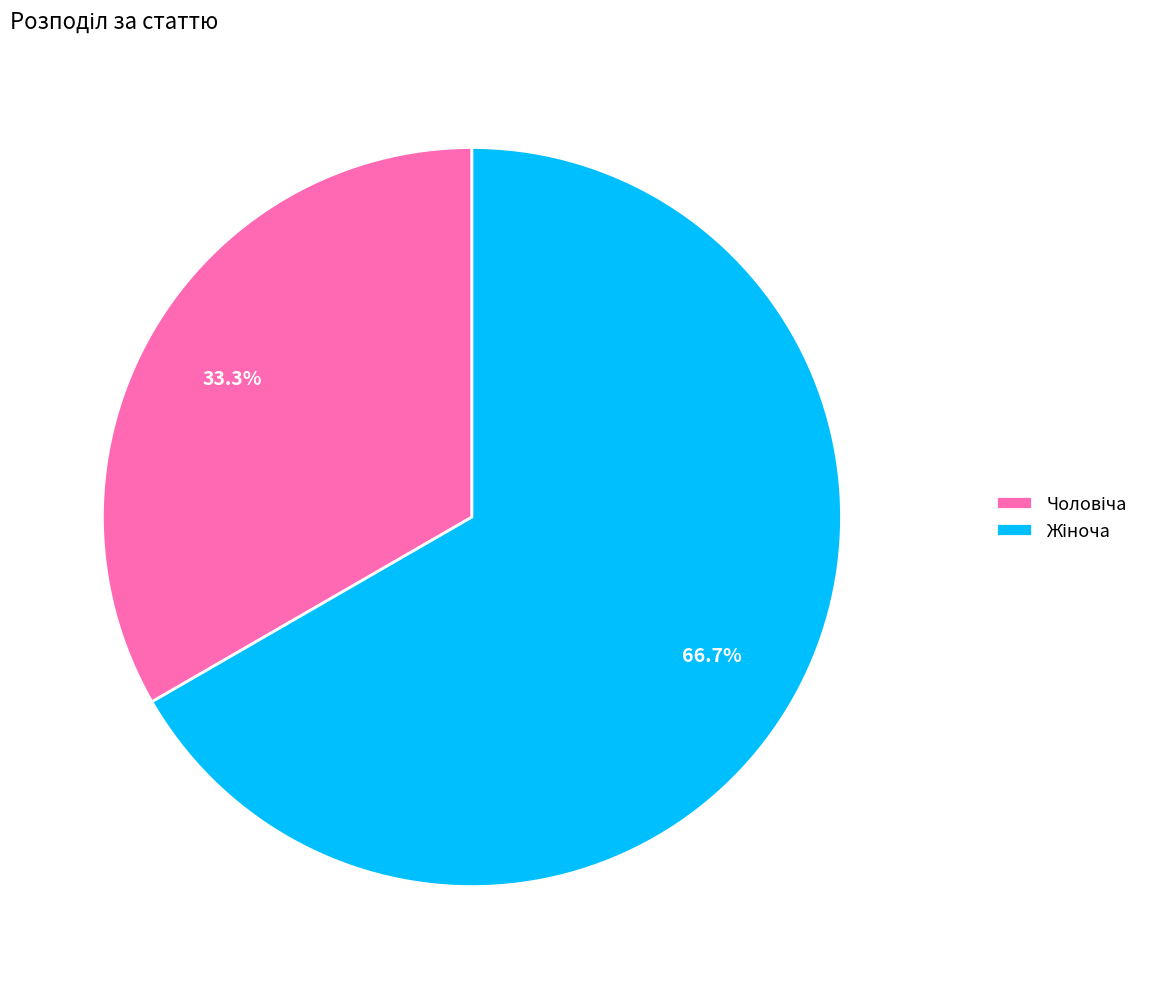

Is there a majority slice in this chart?

Yes